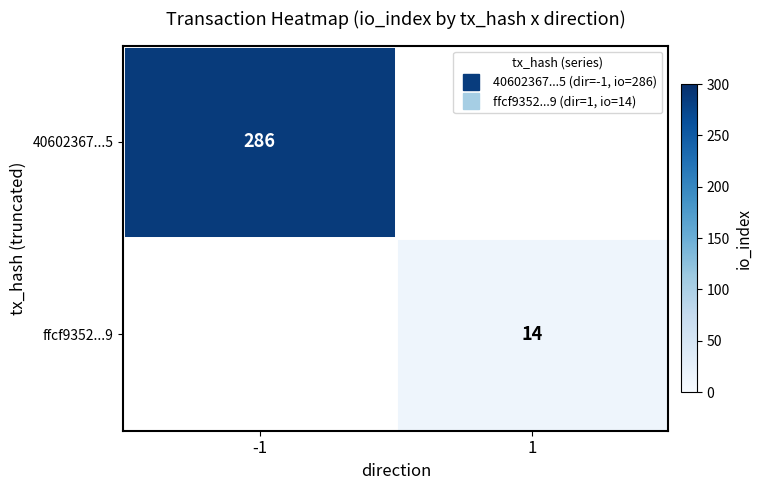

Rank the series by their maximum value, from highest to lowest.

40602367...5, ffcf9352...9